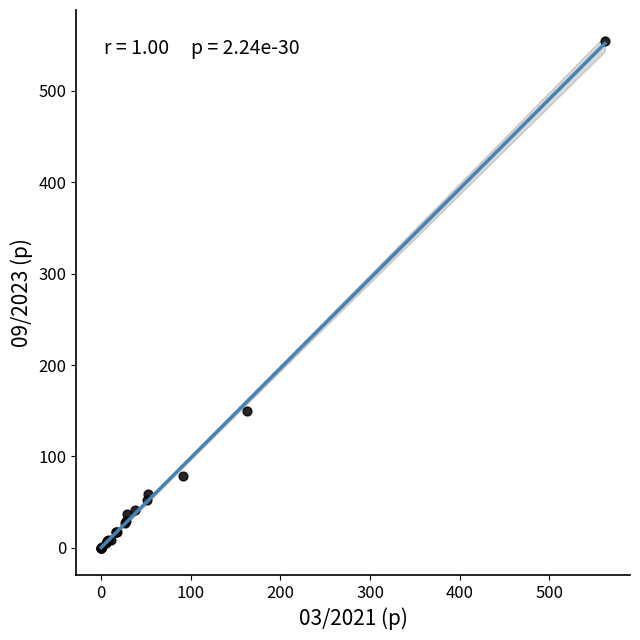

What Y value in the scatter plot is closest to 277?

150